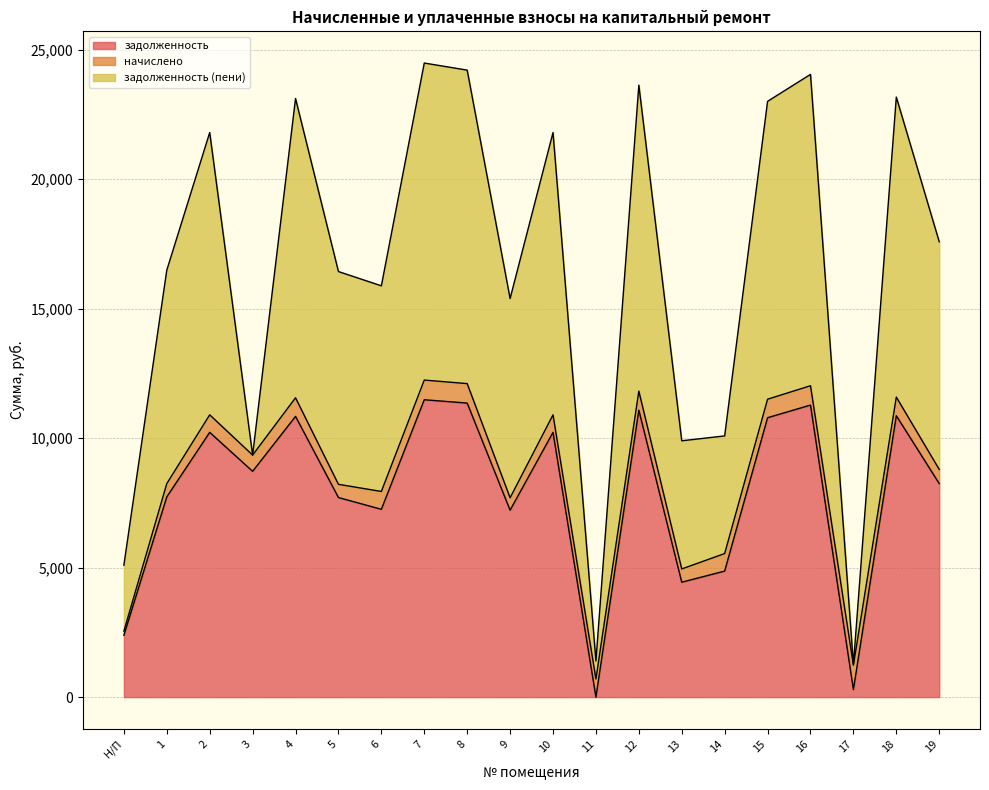

How many categories are shown in the chart?

20